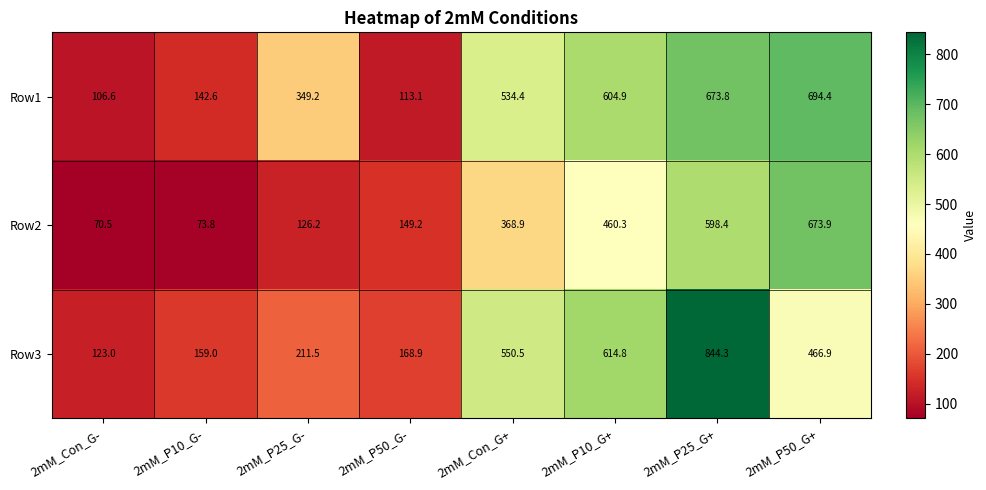

What is the total value across all series at 2mM_P25_G-?

686.9